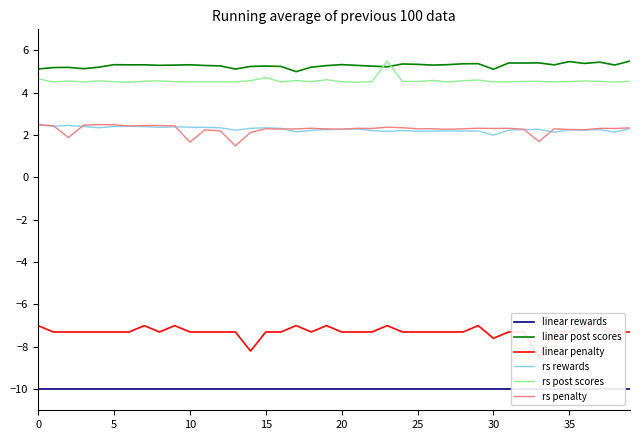

What is the label of the 30th point from the left?

29